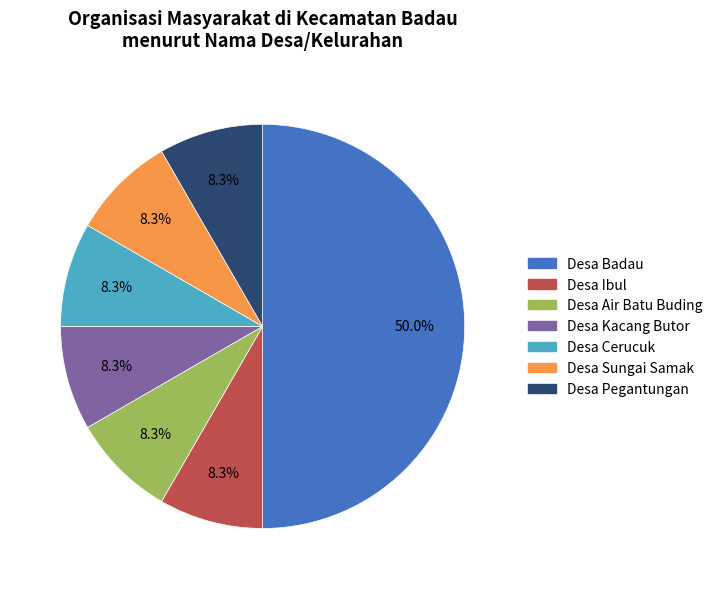

What is the ratio of the value at Desa Pegantungan to the value at Desa Ibul?

1.0